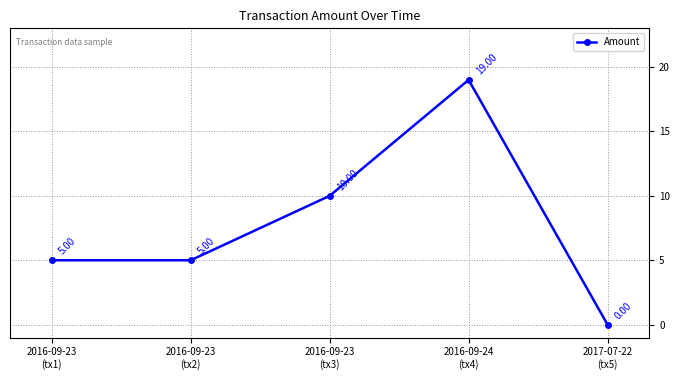

What is the difference between the maximum and second lowest values?

14